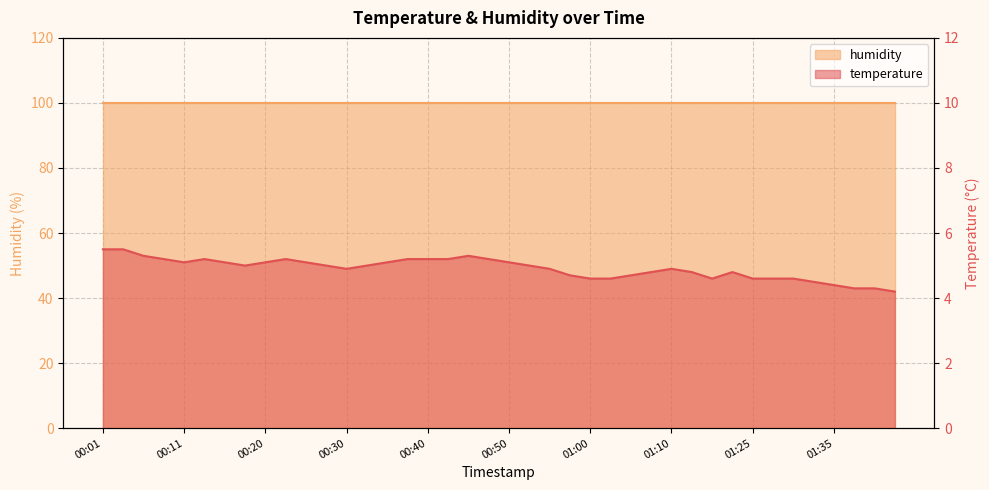

Which category has the highest value across all series?

00:01